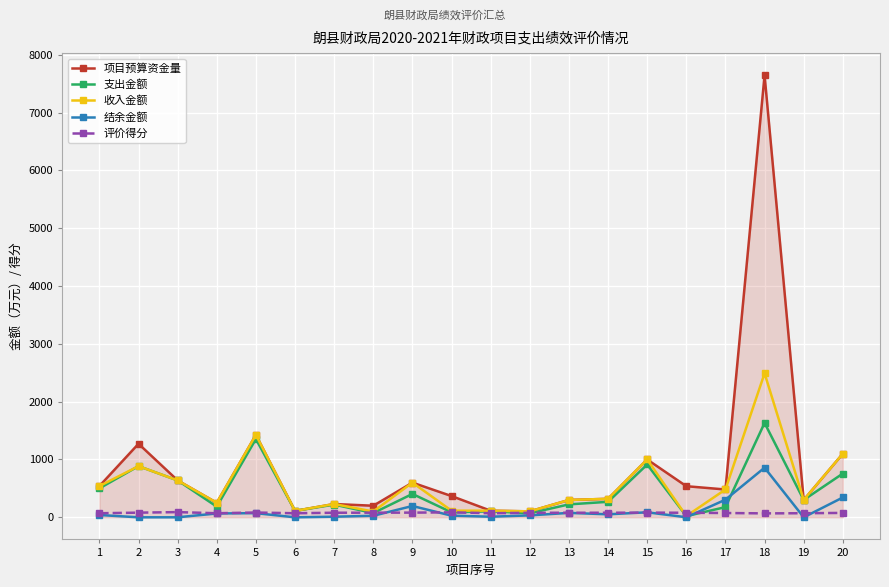

Where is the first local minimum for 支出金额?

4